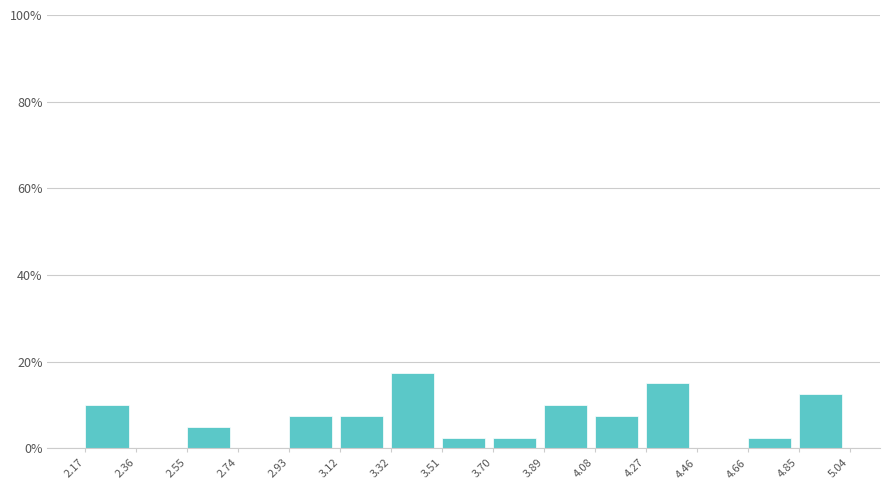

Reading left to right, extract all data points from this chart.

2.17=10.0	2.36=0.0	2.55=5.0	2.74=0.0	2.93=7.5	3.12=7.5	3.32=17.5	3.51=2.5	3.70=2.5	3.89=10.0	4.08=7.5	4.27=15.0	4.46=0.0	4.66=2.5	4.85=12.5